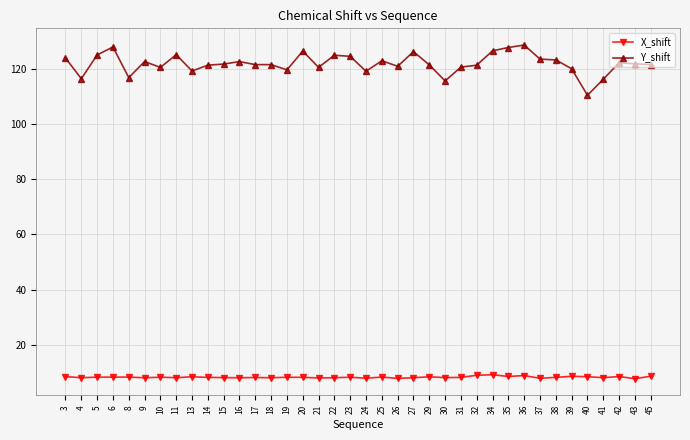

True or false: Y_shift has a value of 182.3 at 25.

False